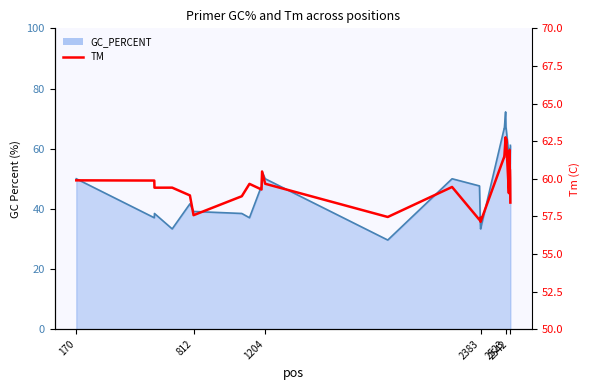

How many data points does each series have?

30